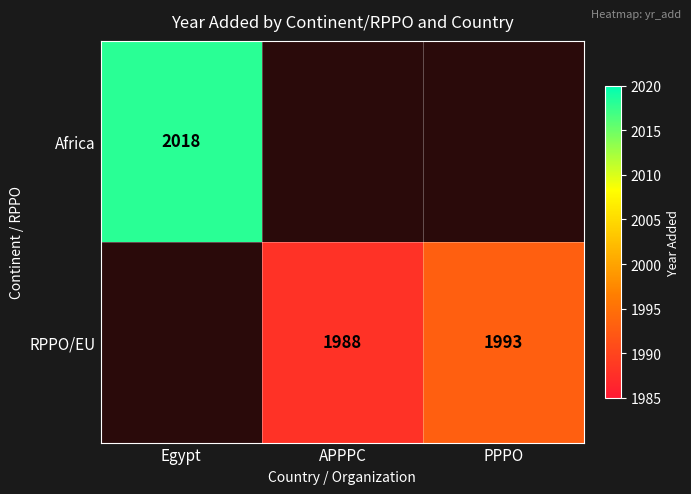

Which label corresponds to the smallest value in the chart?

APPPC